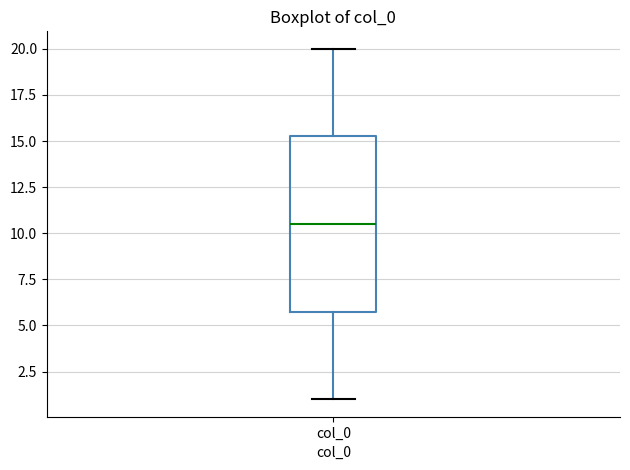

Where is the upper edge of the box for col_0 on the y-axis? The values are not printed on the chart, so give them approximately, as read against the axis.

15.5